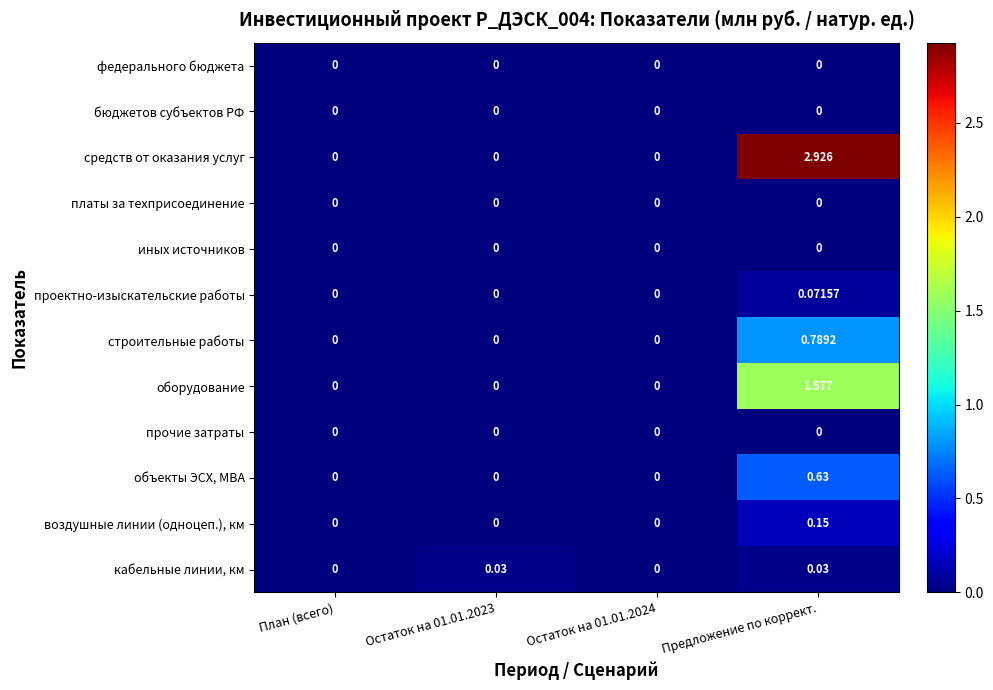

Which series has the largest range (max minus min)?

средств от оказания услуг